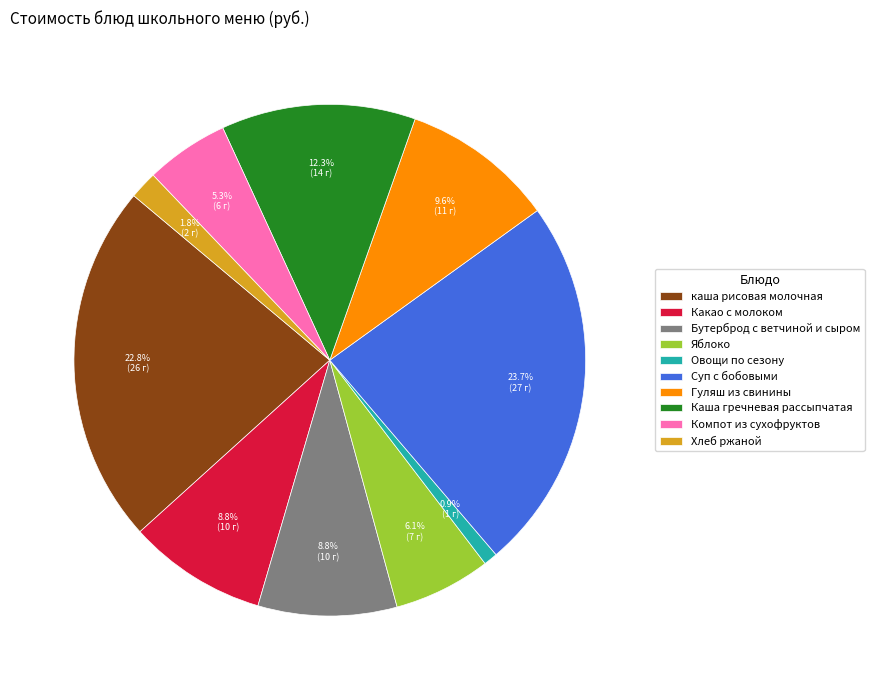

Combined, do каша рисовая молочная and Каша гречневая рассыпчатая account for over 50%?

No